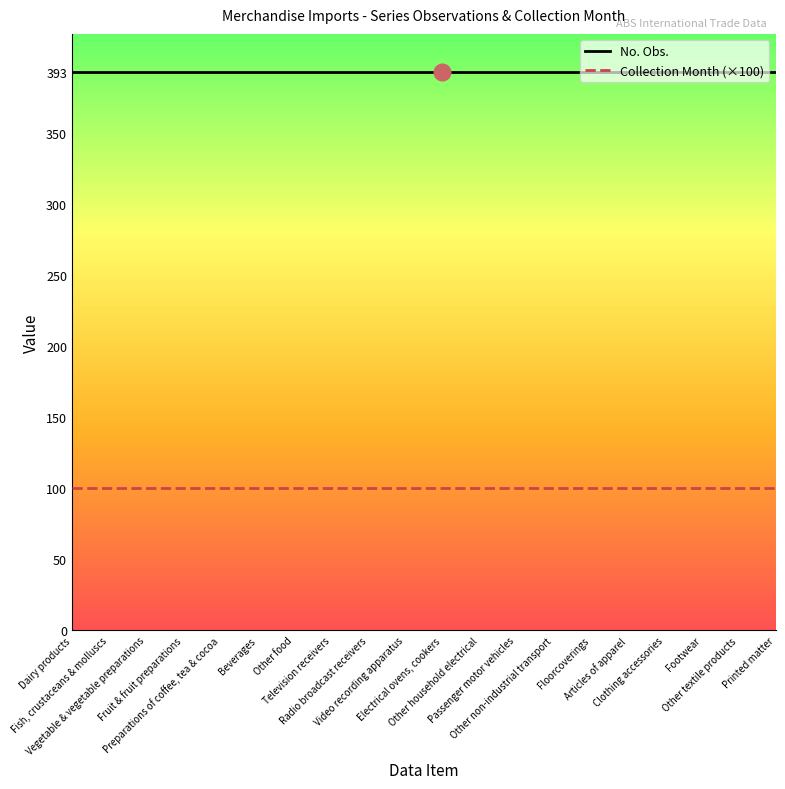

Reading left to right, transcribe all the data shown in this chart.

No. Obs.: Dairy products=393	Fish, crustaceans & molluscs=393	Vegetable & vegetable preparations=393	Fruit & fruit preparations=393	Preparations of coffee, tea & cocoa=393	Beverages=393	Other food=393	Television receivers=393	Radio broadcast receivers=393	Video recording apparatus=393	Electrical ovens, cookers=393	Other household electrical=393	Passenger motor vehicles=393	Other non-industrial transport=393	Floorcoverings=393	Articles of apparel=393	Clothing accessories=393	Footwear=393	Other textile products=393	Printed matter=393
Collection Month (×100): Dairy products=100	Fish, crustaceans & molluscs=100	Vegetable & vegetable preparations=100	Fruit & fruit preparations=100	Preparations of coffee, tea & cocoa=100	Beverages=100	Other food=100	Television receivers=100	Radio broadcast receivers=100	Video recording apparatus=100	Electrical ovens, cookers=100	Other household electrical=100	Passenger motor vehicles=100	Other non-industrial transport=100	Floorcoverings=100	Articles of apparel=100	Clothing accessories=100	Footwear=100	Other textile products=100	Printed matter=100